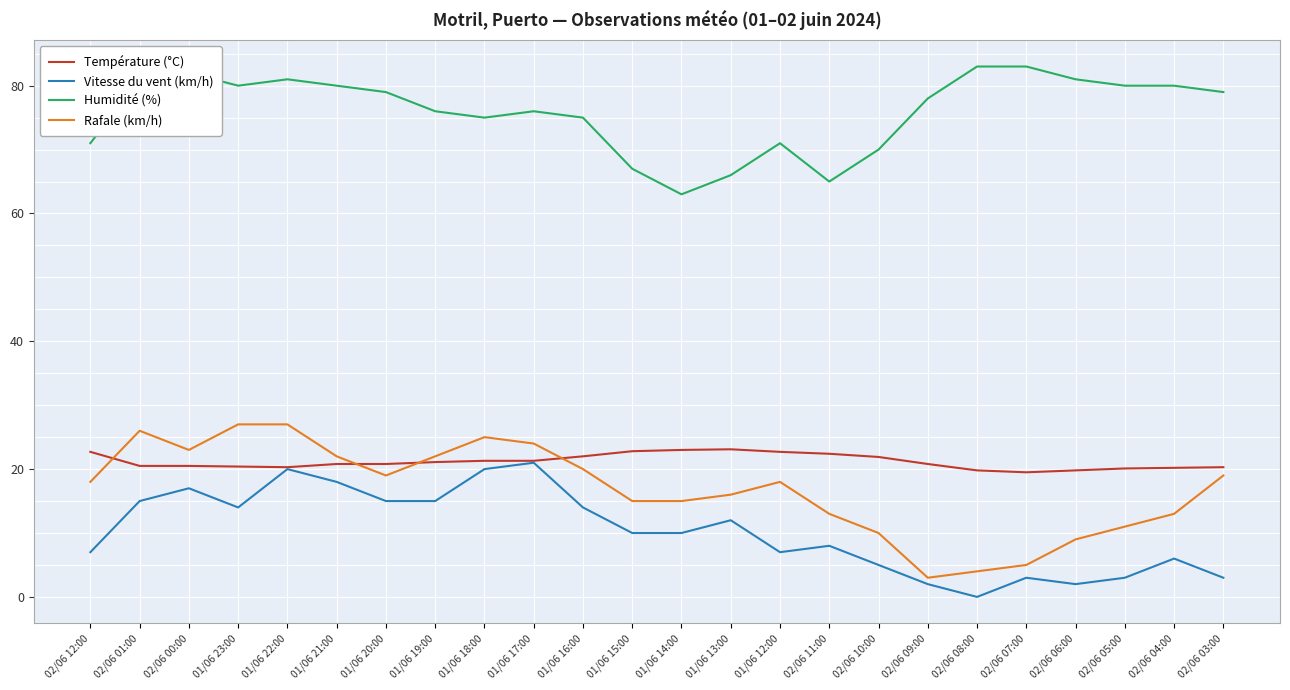

What is the maximum value shown in the chart?

83.0